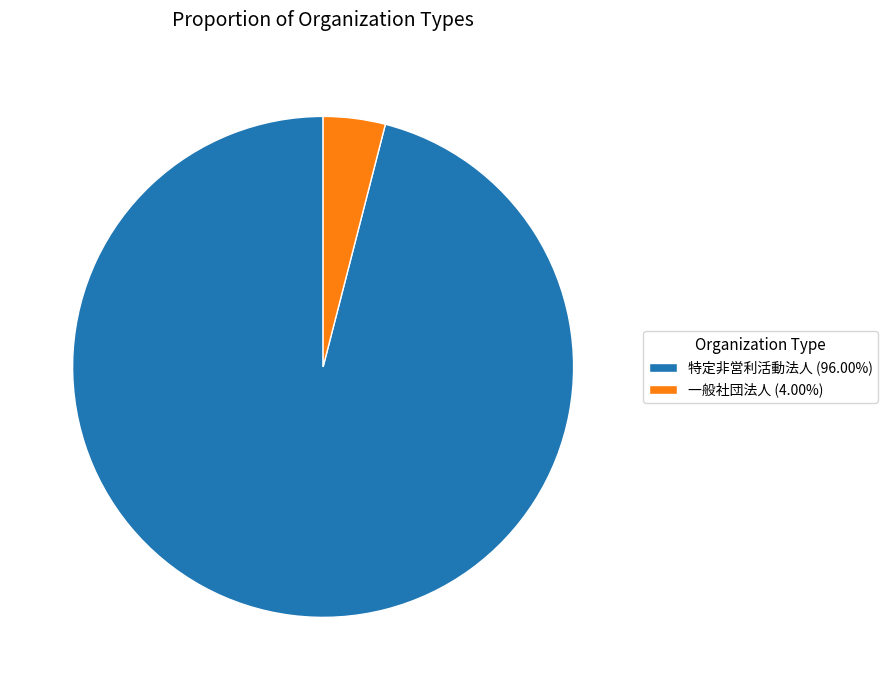

Is the sum of 特定非営利活動法人 (96.00%) and 一般社団法人 (4.00%) greater than half?

Yes